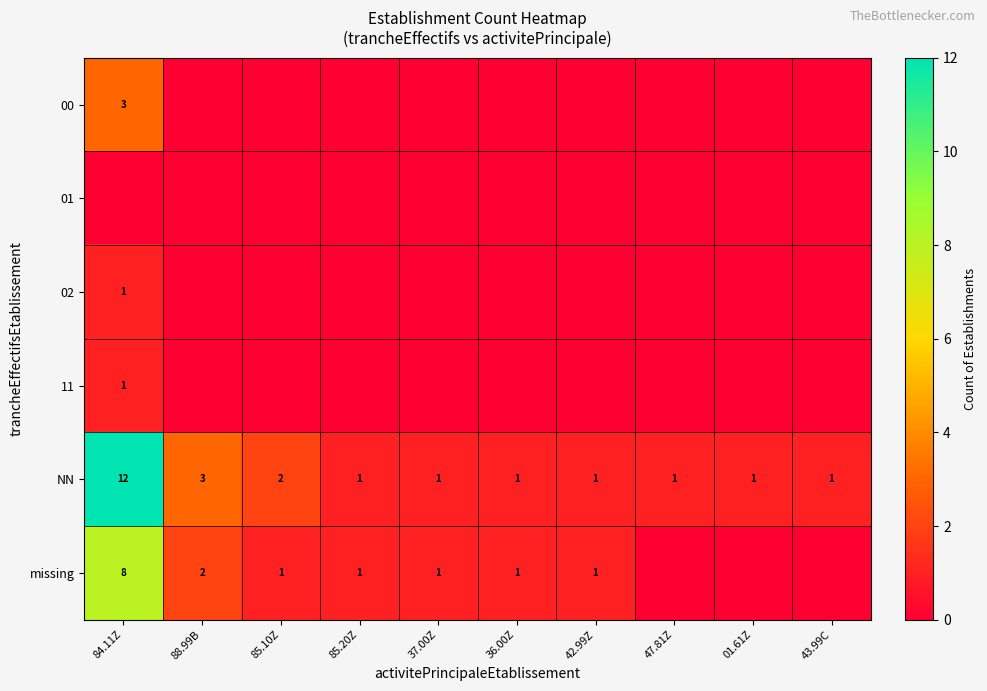

How many categories are shown in the chart?

10